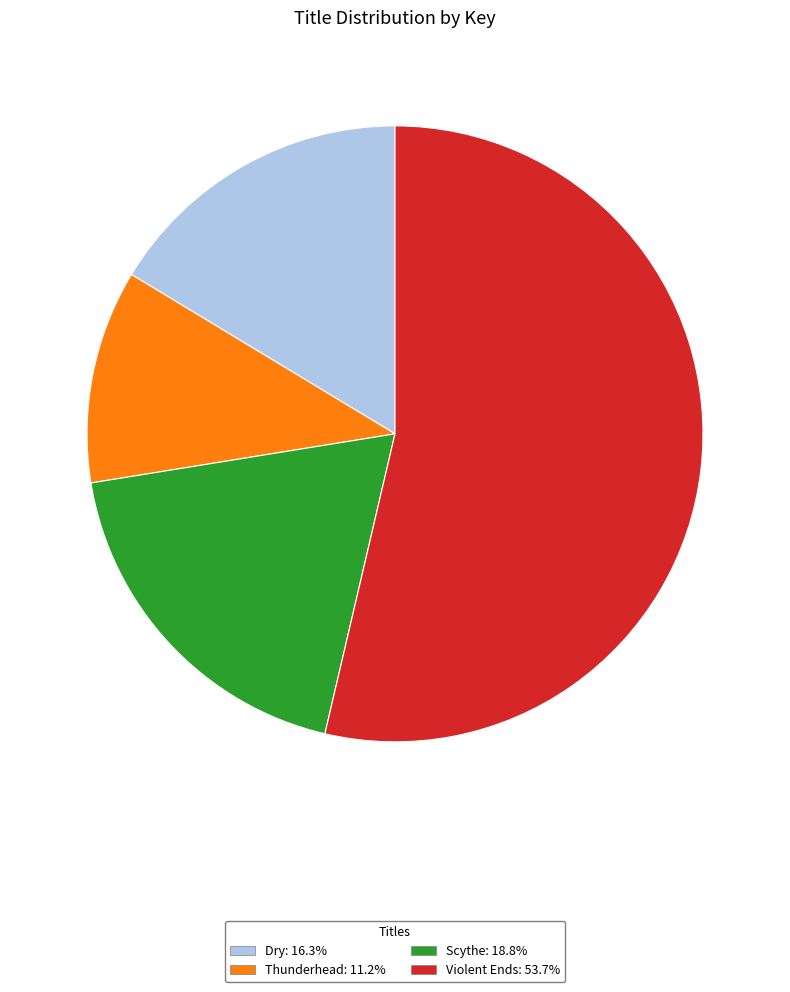

Is there a majority slice in this chart?

Yes